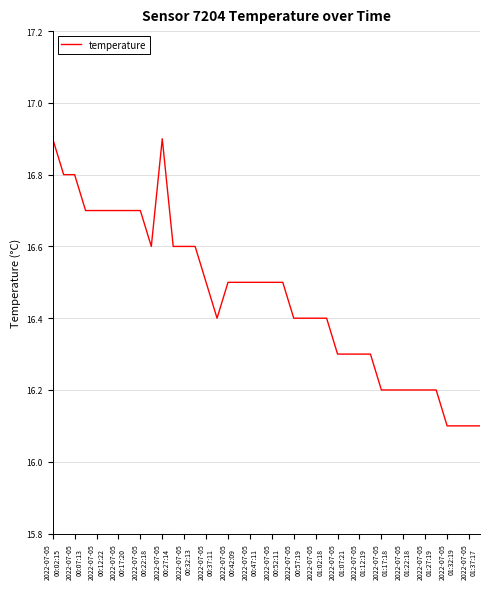

What is the difference between the maximum and minimum values?

0.8